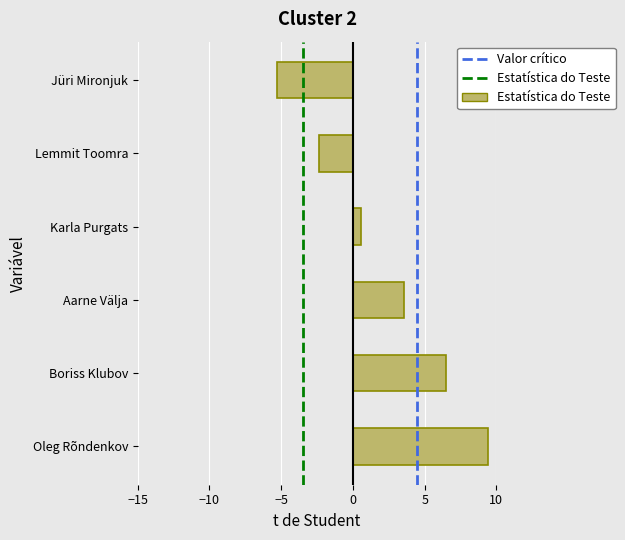

Reading bottom to top, transcribe all the data shown in this chart.

Oleg Rõndenkov=9.4	Boriss Klubov=6.5	Aarne Välja=3.5	Karla Purgats=0.6	Lemmit Toomra=-2.4	Jüri Mironjuk=-5.3